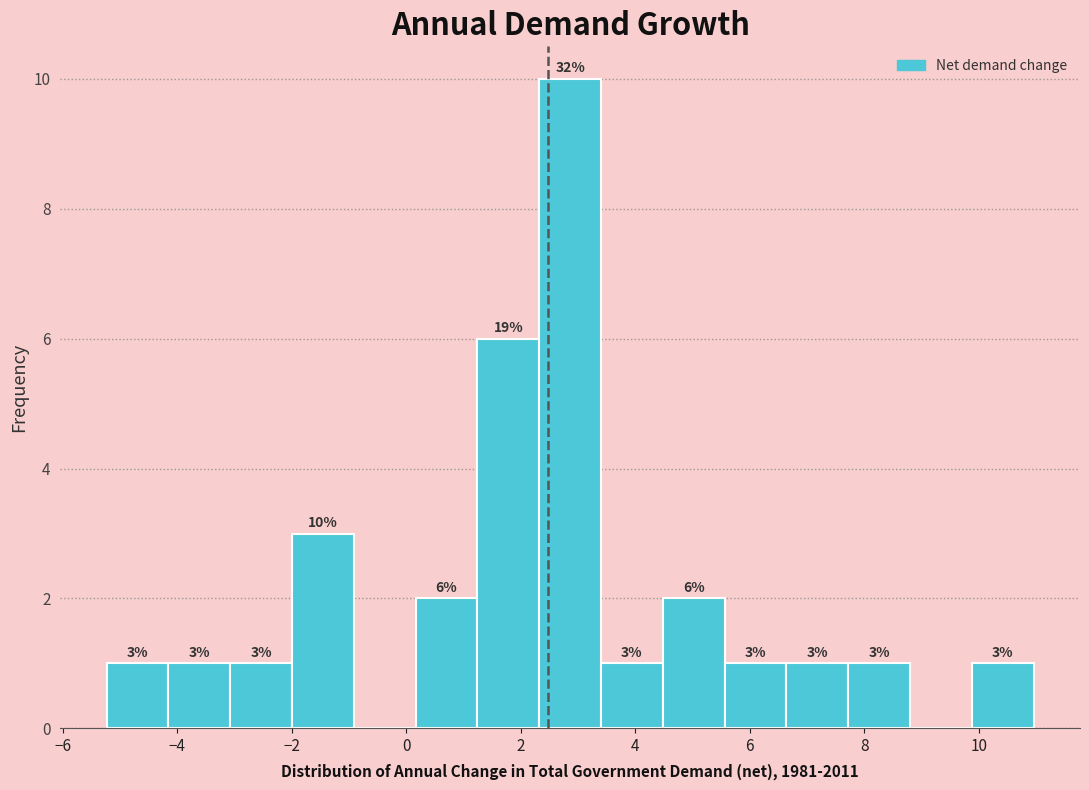

Which range on the x-axis has the tallest bar?

2.4 to 3.4